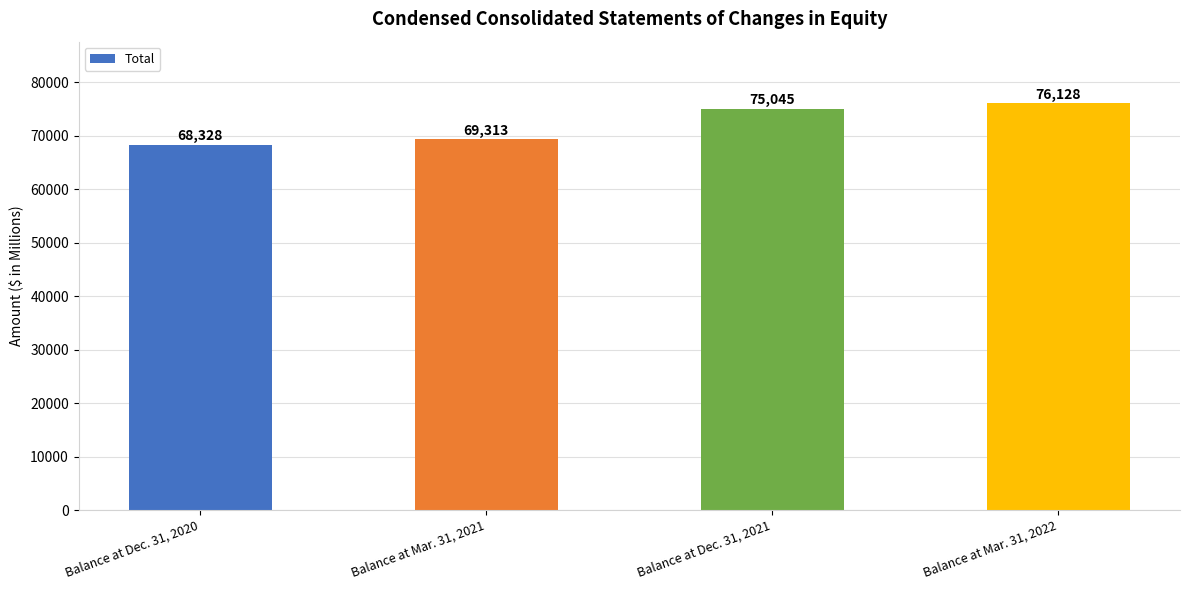

What is the minimum value shown in the chart?

68328